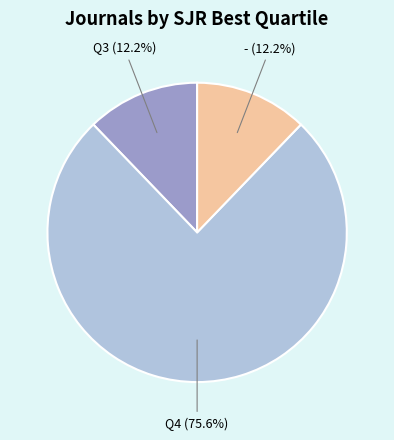

To the nearest percent, what is the difference between the - and Q4 slice percentages?

63%